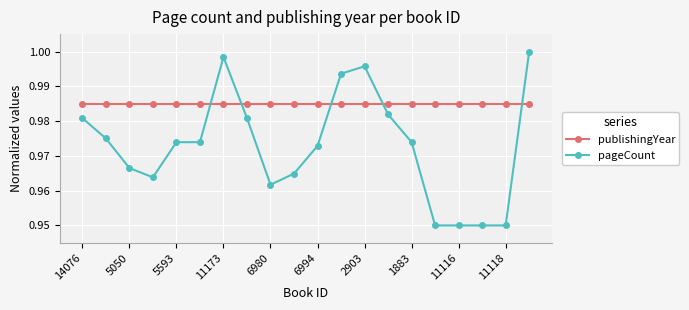

What are all the series names shown in the legend?

publishingYear, pageCount